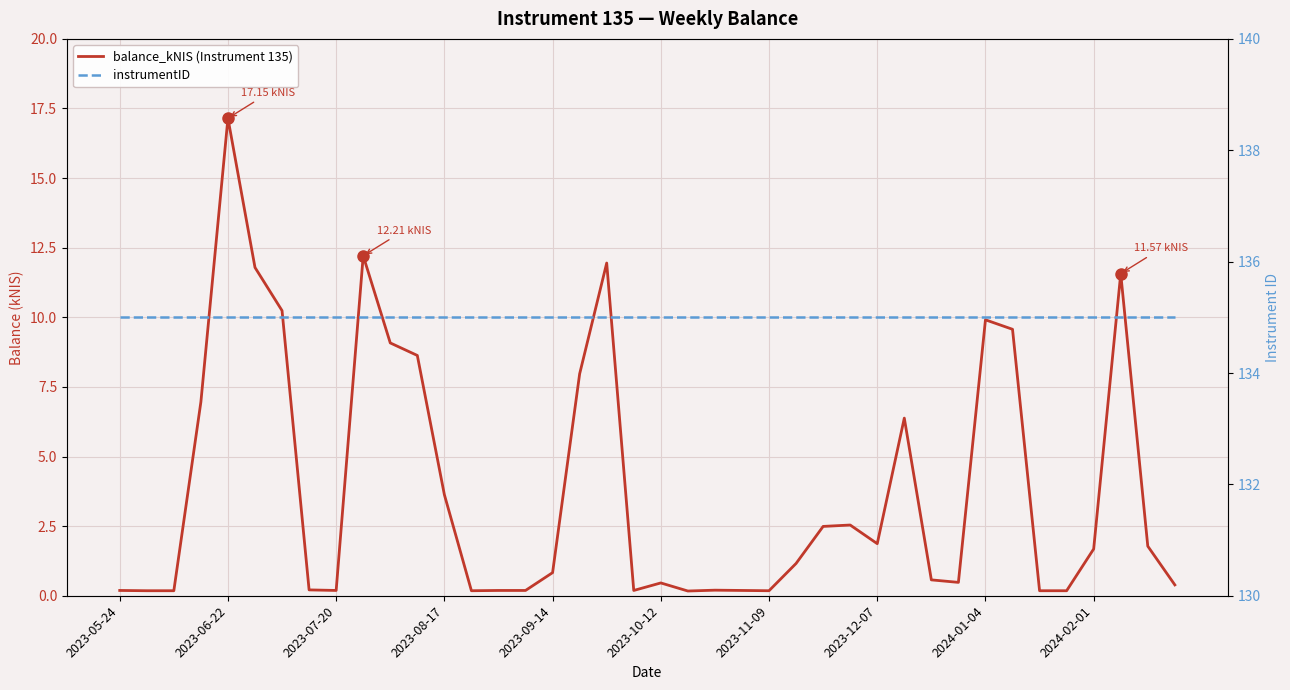

What are all the series names shown in the legend?

balance_kNIS (Instrument 135), instrumentID